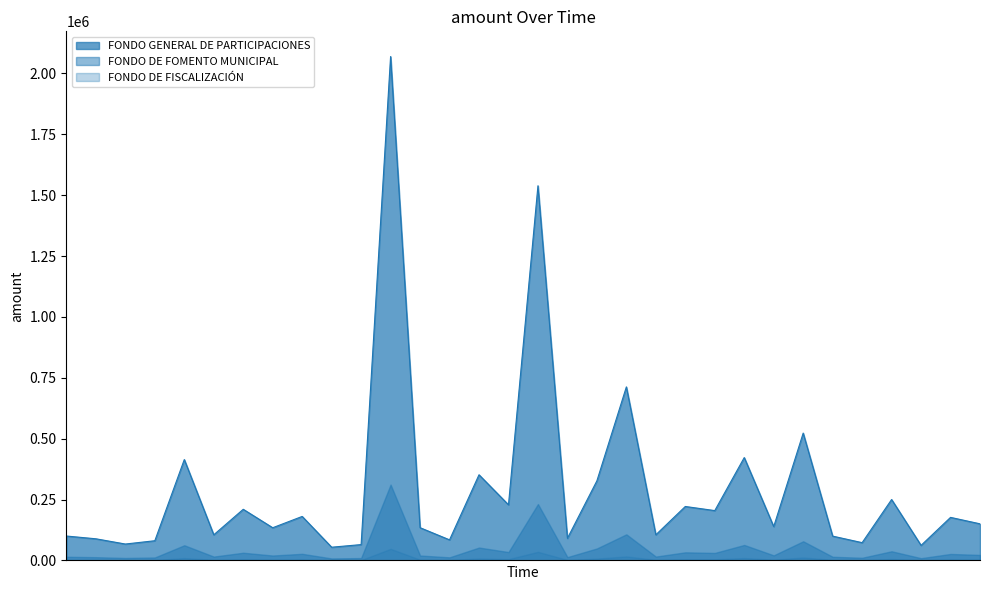

Does the chart display data point markers on the line(s)?

No